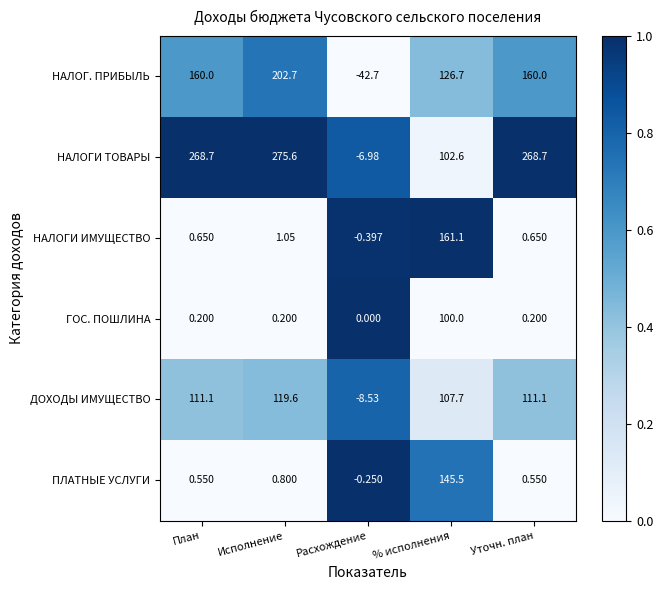

What is the maximum value shown in the chart?

275.6